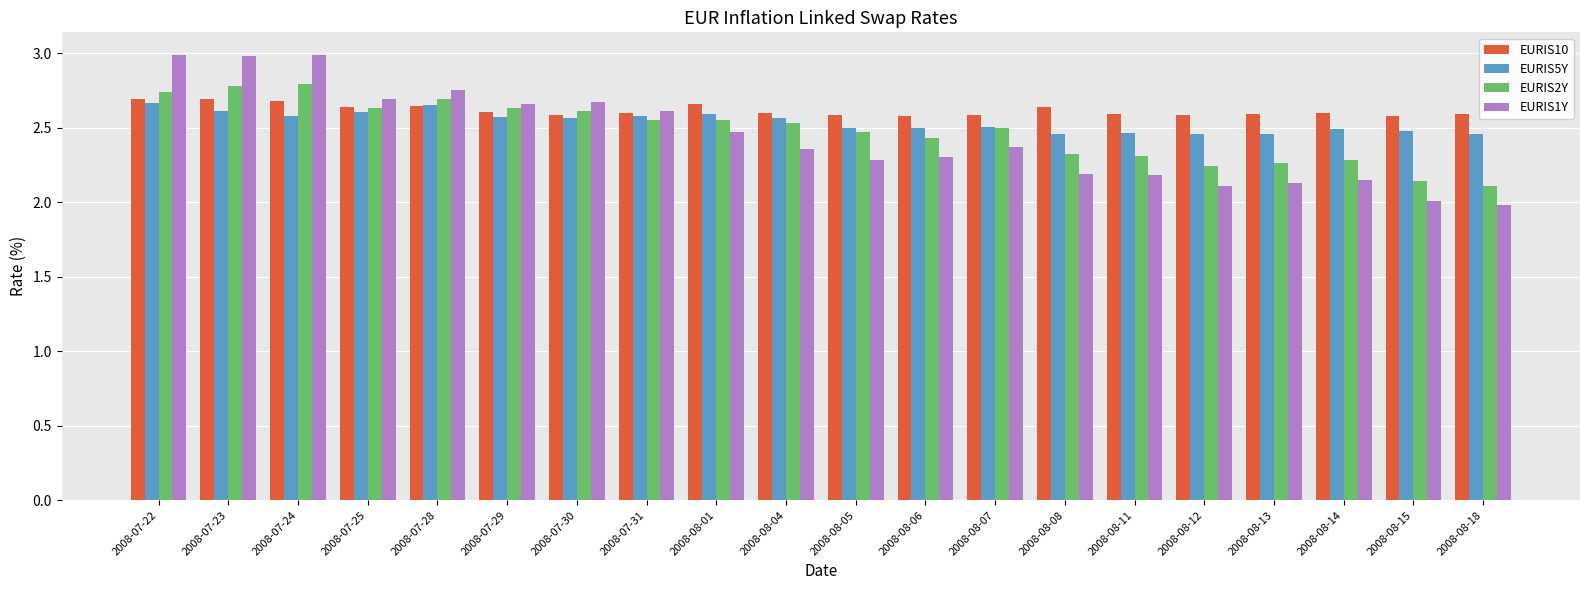

Count the EURIS5Y values in the range 2 to 3.

20